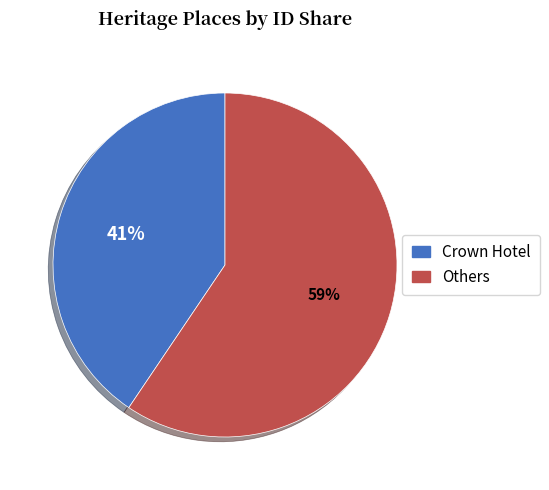

To the nearest percent, what is the average slice percentage?

50%